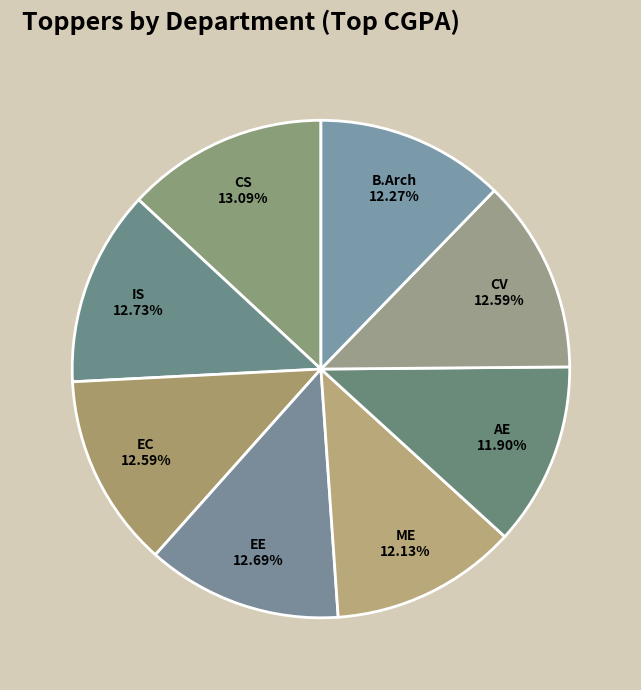

Between IS and ME, which is larger?

IS